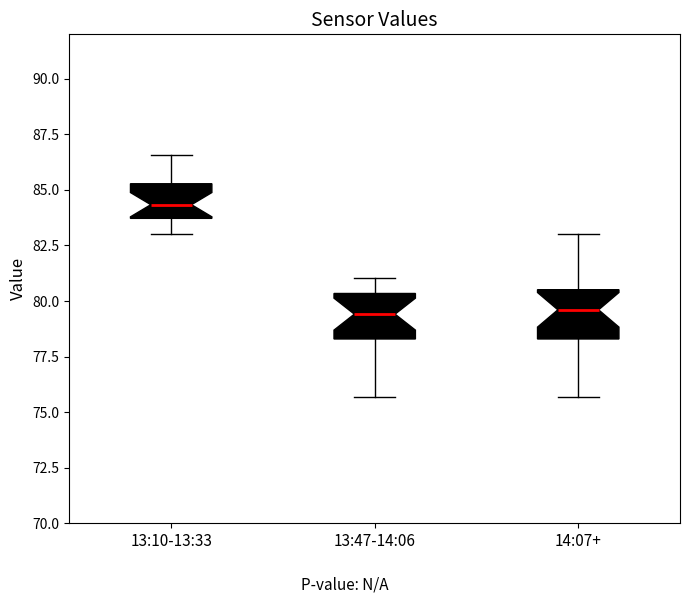

Where is the lower edge of the box for 13:47-14:06 on the y-axis? The values are not printed on the chart, so give them approximately, as read against the axis.

78.5